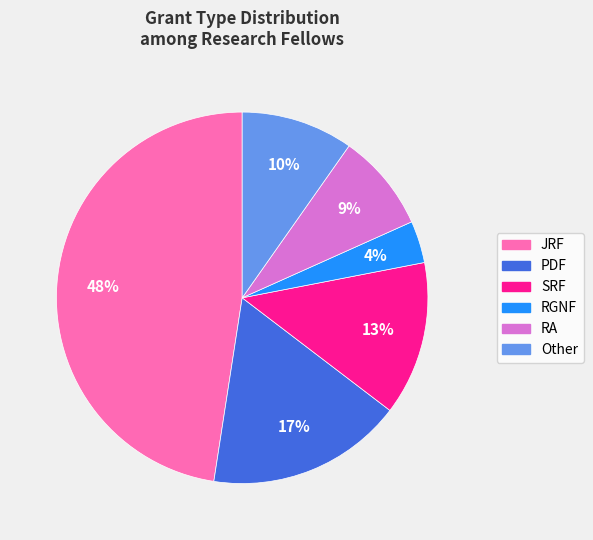

Is the sum of JRF and RA greater than half?

Yes